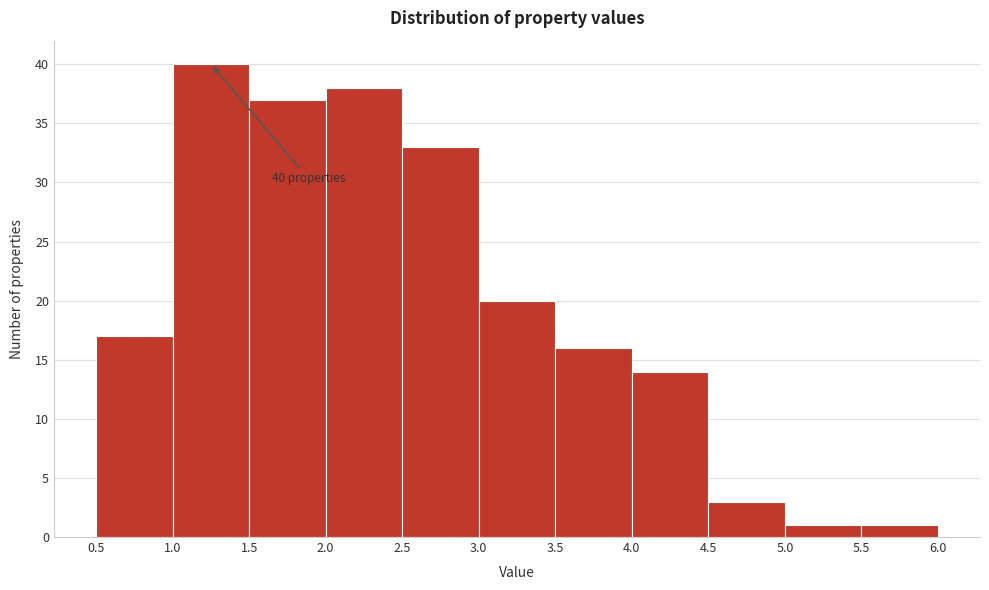

Over which range of the x-axis is the bar tallest?

1.0 to 1.5